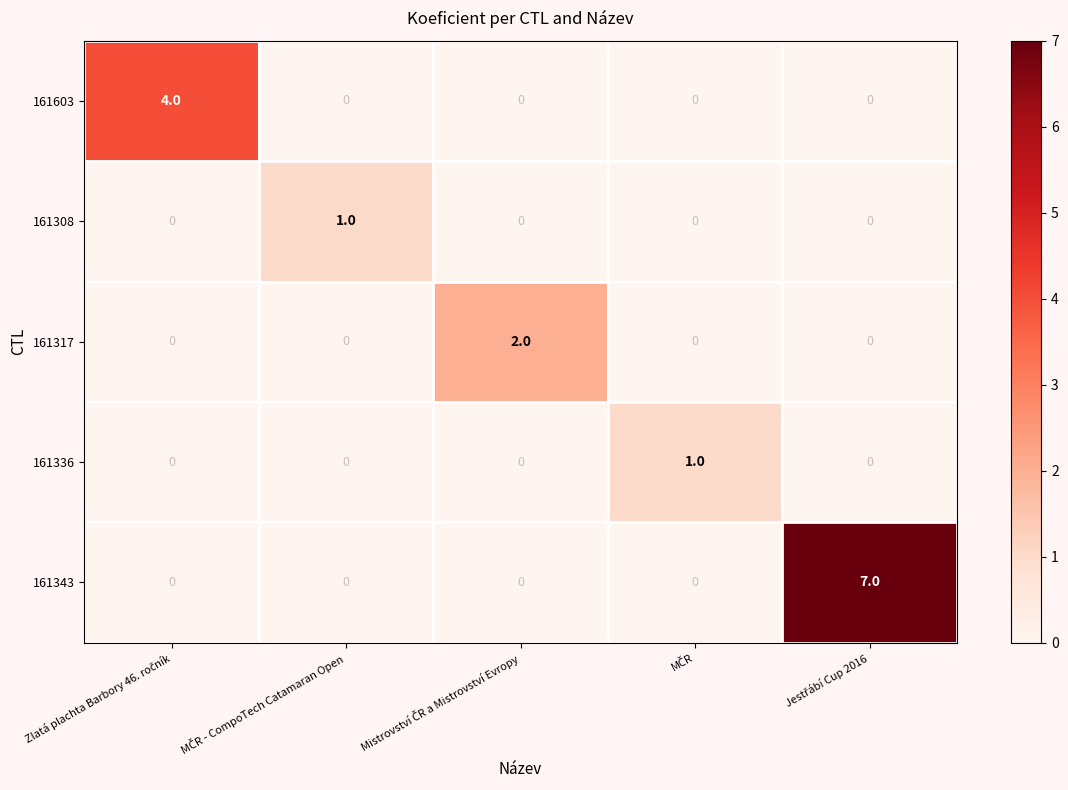

Which series has the largest total across all categories?

161343